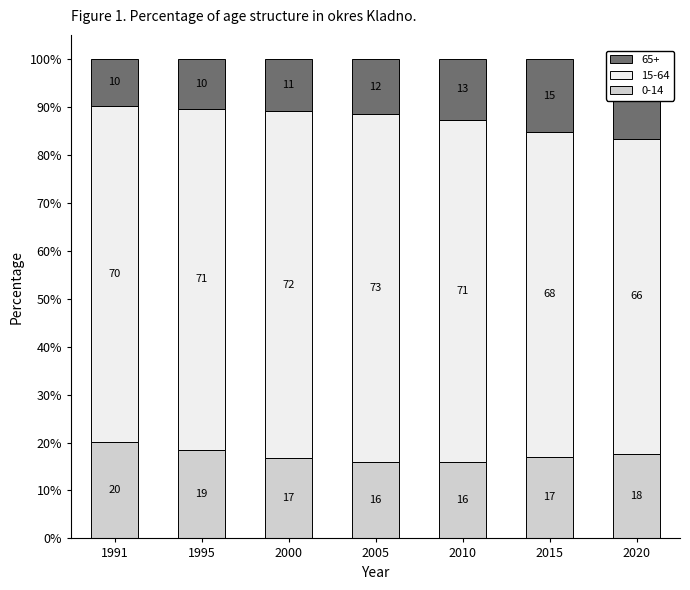

Rank the series at 2000 from highest to lowest value.

15-64, 0-14, 65+